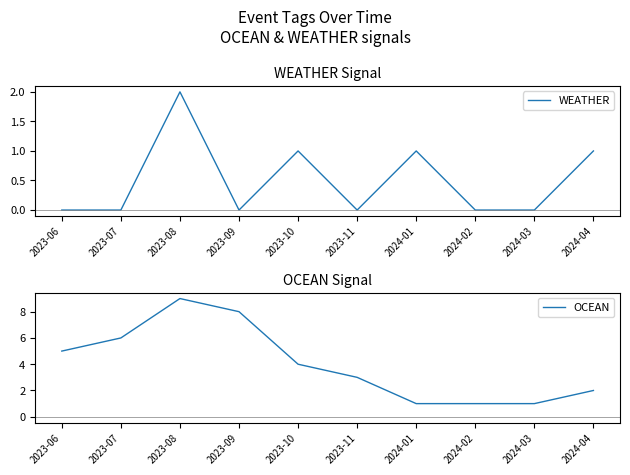

What is the sum of all WEATHER values?

5